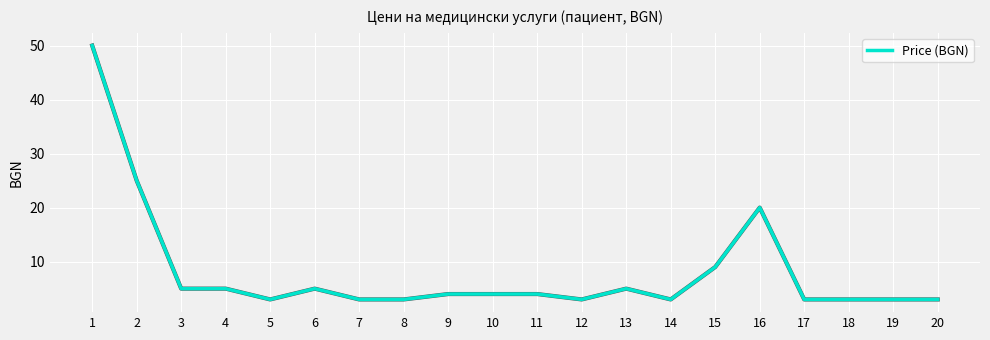

Approximately how many times larger is the value at 14 compared to 12?

1.0